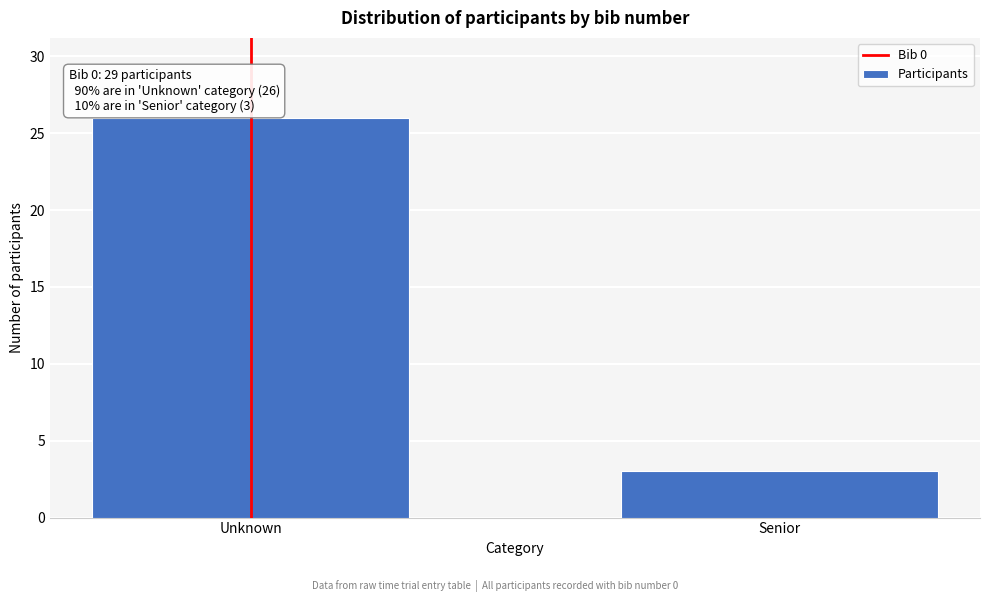

Reading right to left, what are all the values shown in this chart?

Senior=3	Unknown=26